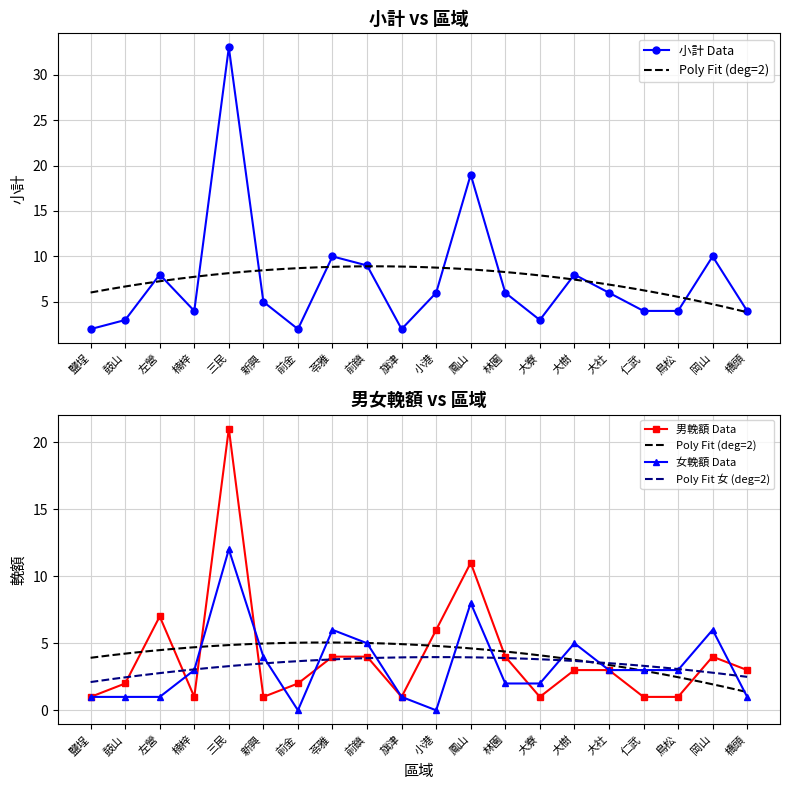

What is the sum of all 女輓額 values?

67